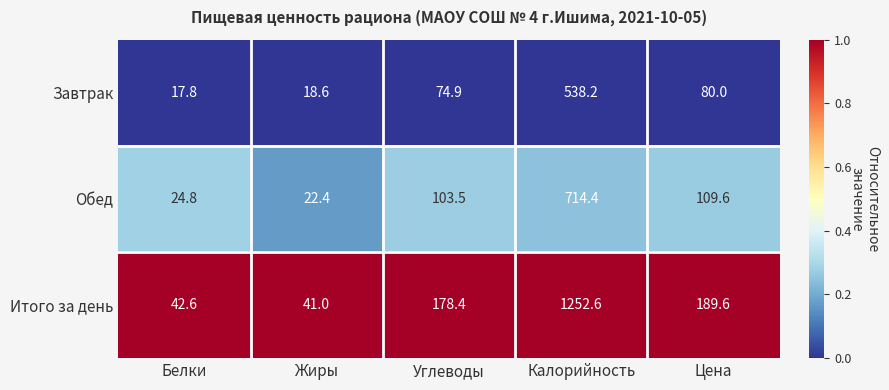

Rank the series by their average value, from lowest to highest.

Завтрак, Обед, Итого за день